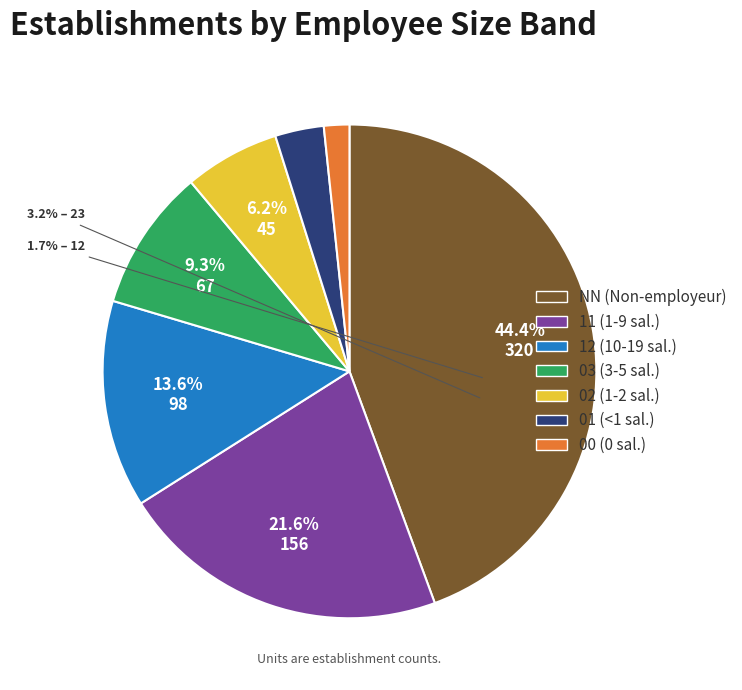

How many segments does this pie chart have?

7